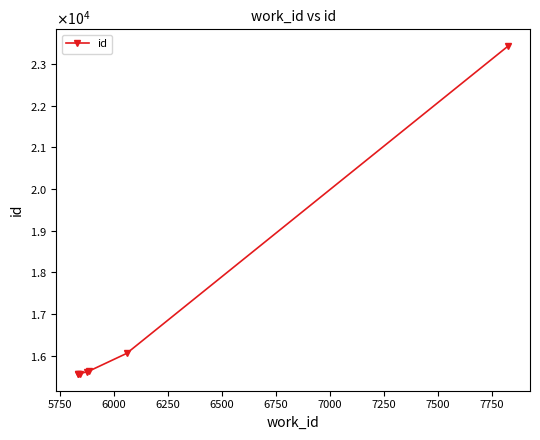

How many lines are shown in the chart?

1